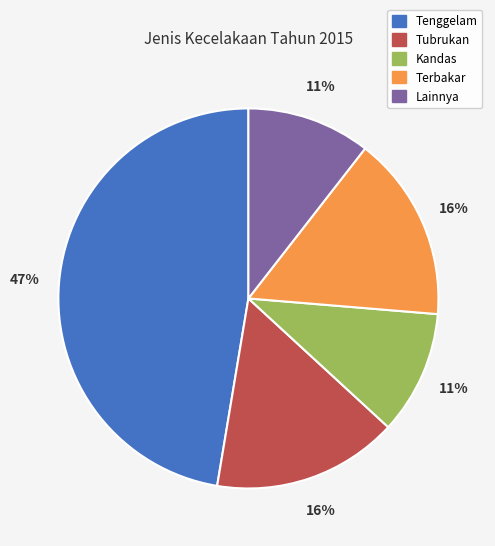

Is the sum of Terbakar and Tubrukan greater than half?

No